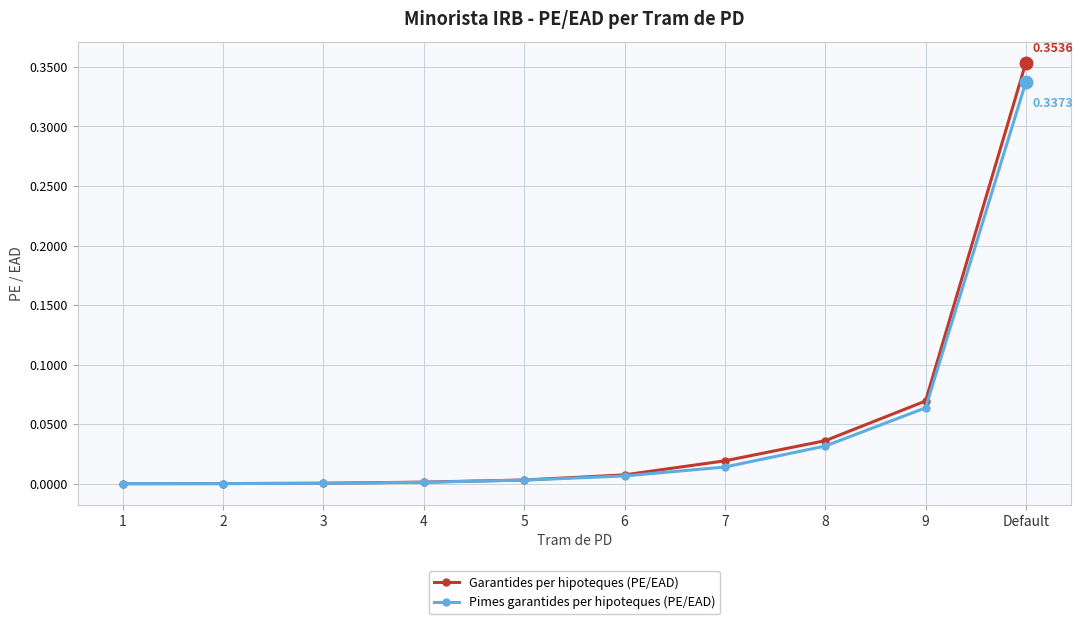

Which category has the highest value in the Garantides per hipoteques (PE/EAD) series?

Default